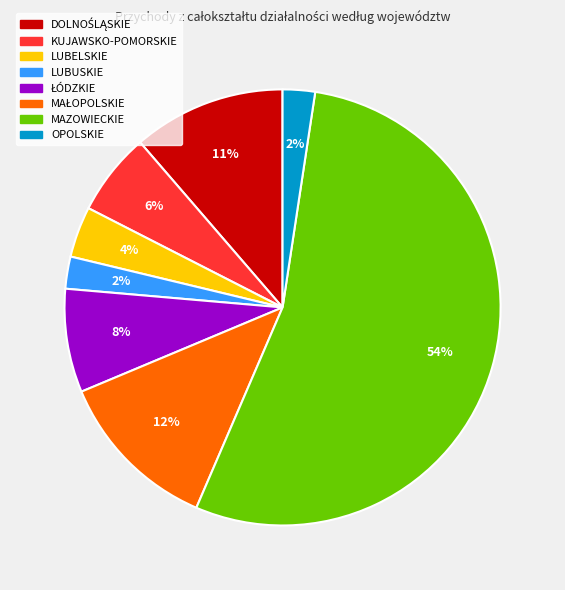

Do LUBUSKIE and OPOLSKIE together represent more than half of the pie?

No